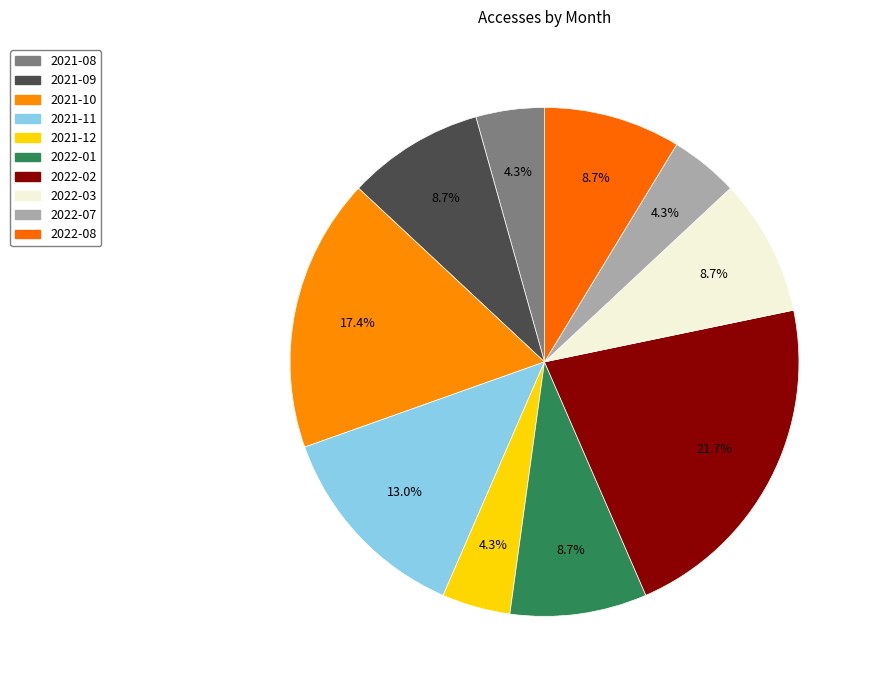

To the nearest percent, what is the average slice percentage?

10%